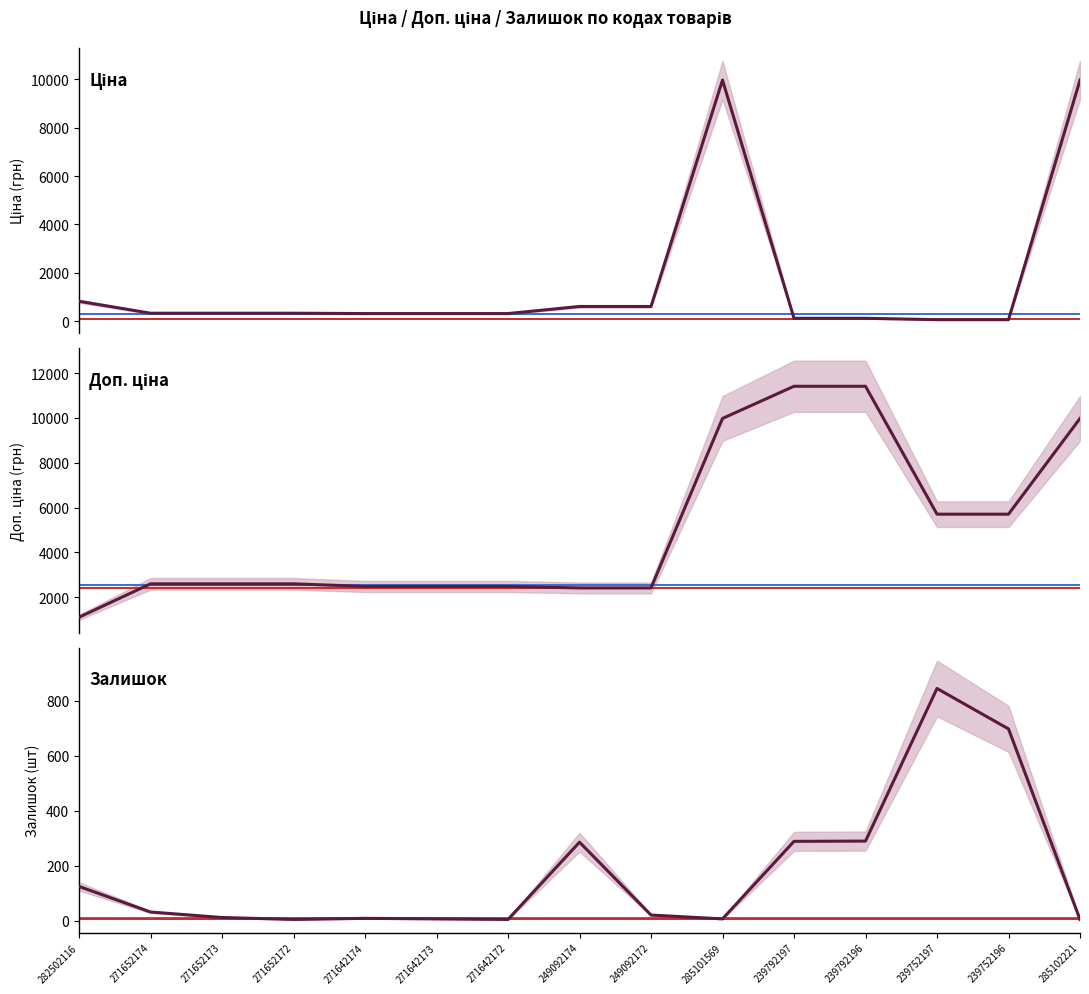

What is the difference between the second highest and minimum values in the Залишок series?

693.0